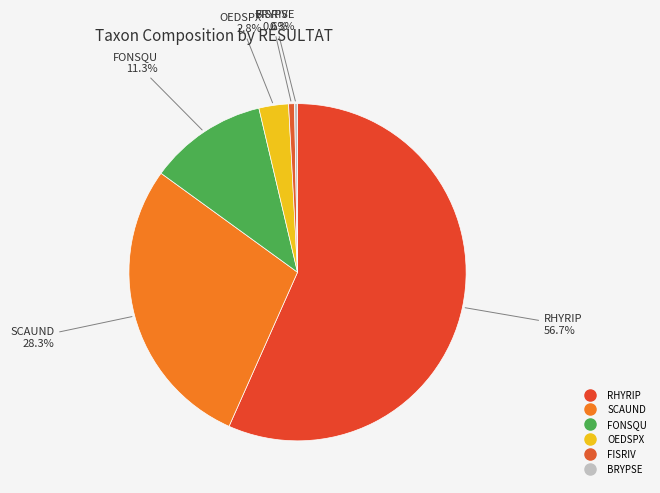

Is RHYRIP the majority of the pie?

Yes